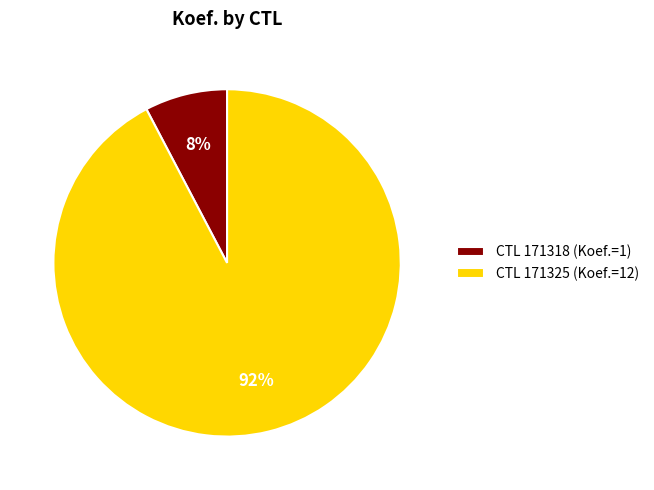

Between CTL 171325 (Koef.=12) and CTL 171318 (Koef.=1), which is larger?

CTL 171325 (Koef.=12)